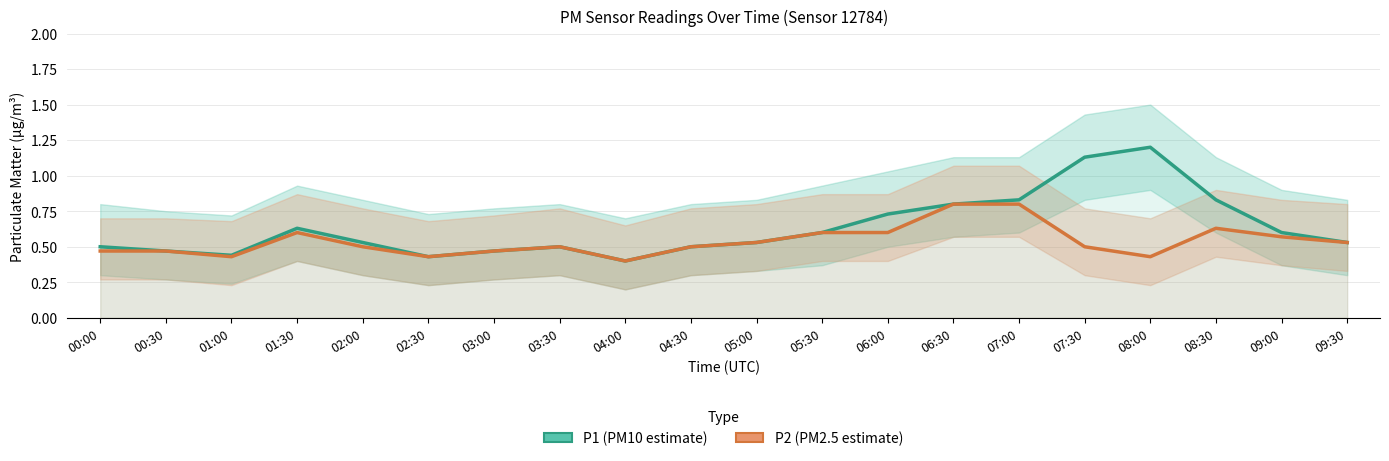

True or false: P1 (PM10 estimate) has a value of 0.2 at 08:00.

False